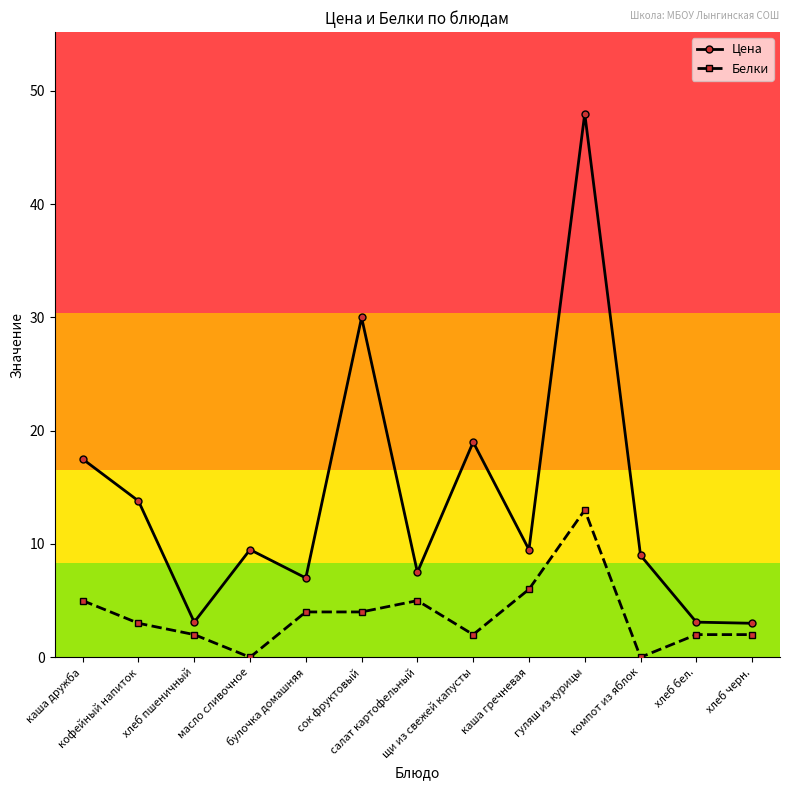

List the series in order of their overall mean, highest first.

Цена, Белки